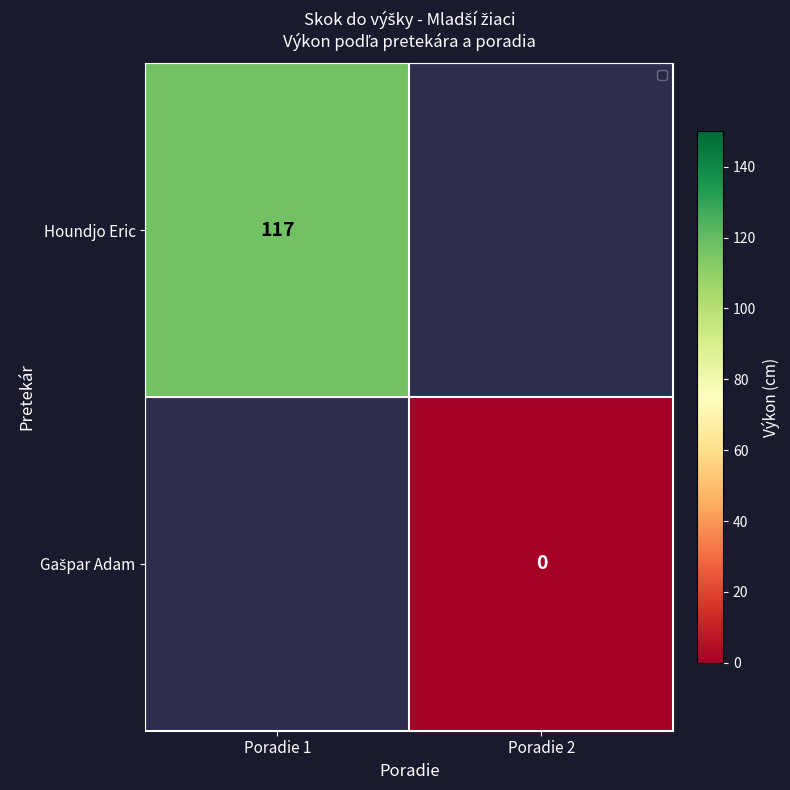

Is it true that Houndjo Eric equals 176 at Poradie 1?

False